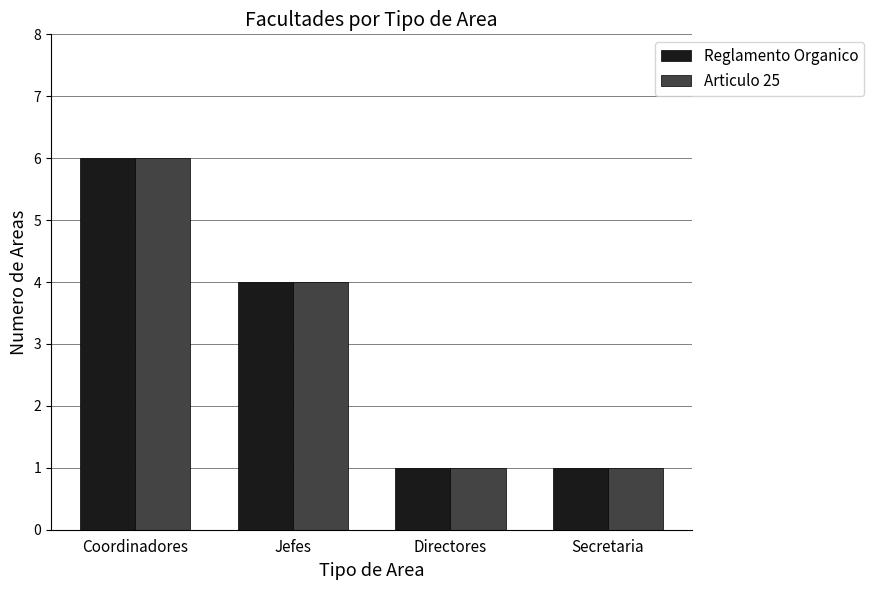

How many Articulo 25 values are between 1 and 6?

4